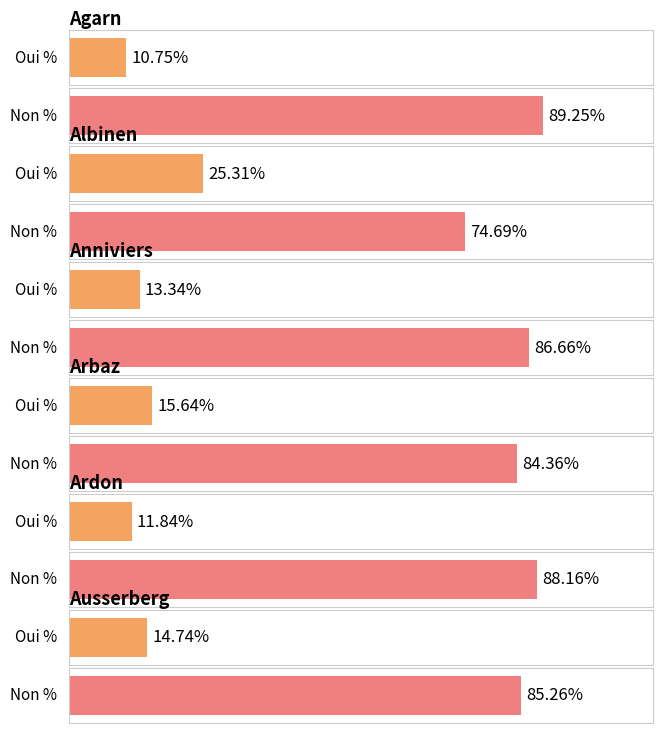

What is the sum of the Non % values at Anniviers and Ausserberg?

171.9